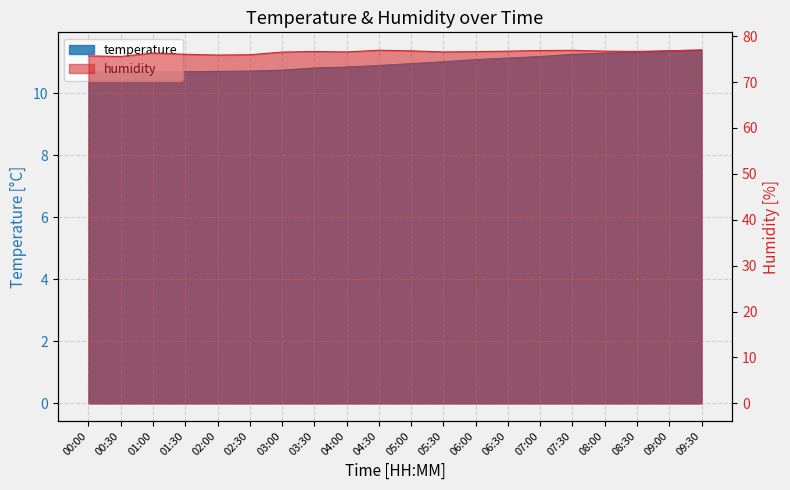

True or false: humidity and temperature cross at least once.

False